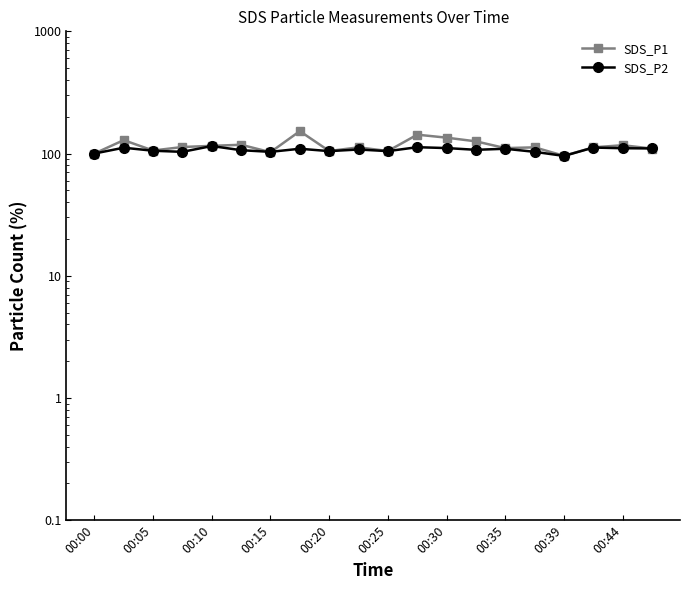

Which has a higher value, 17 or 15?

17